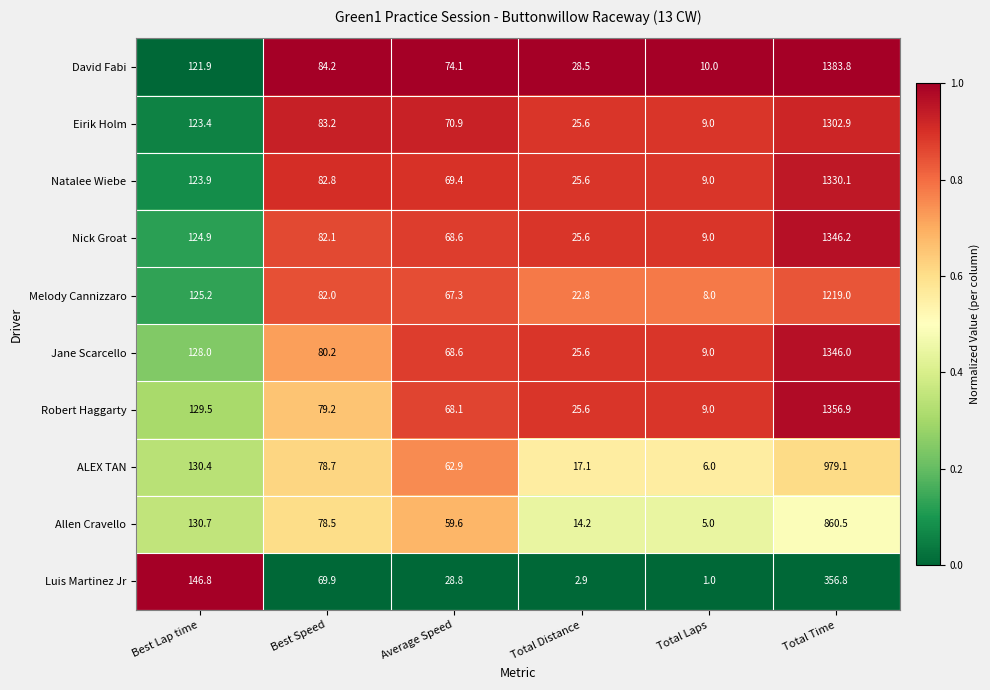

Which series changed the most between Total Laps and Total Time?

David Fabi